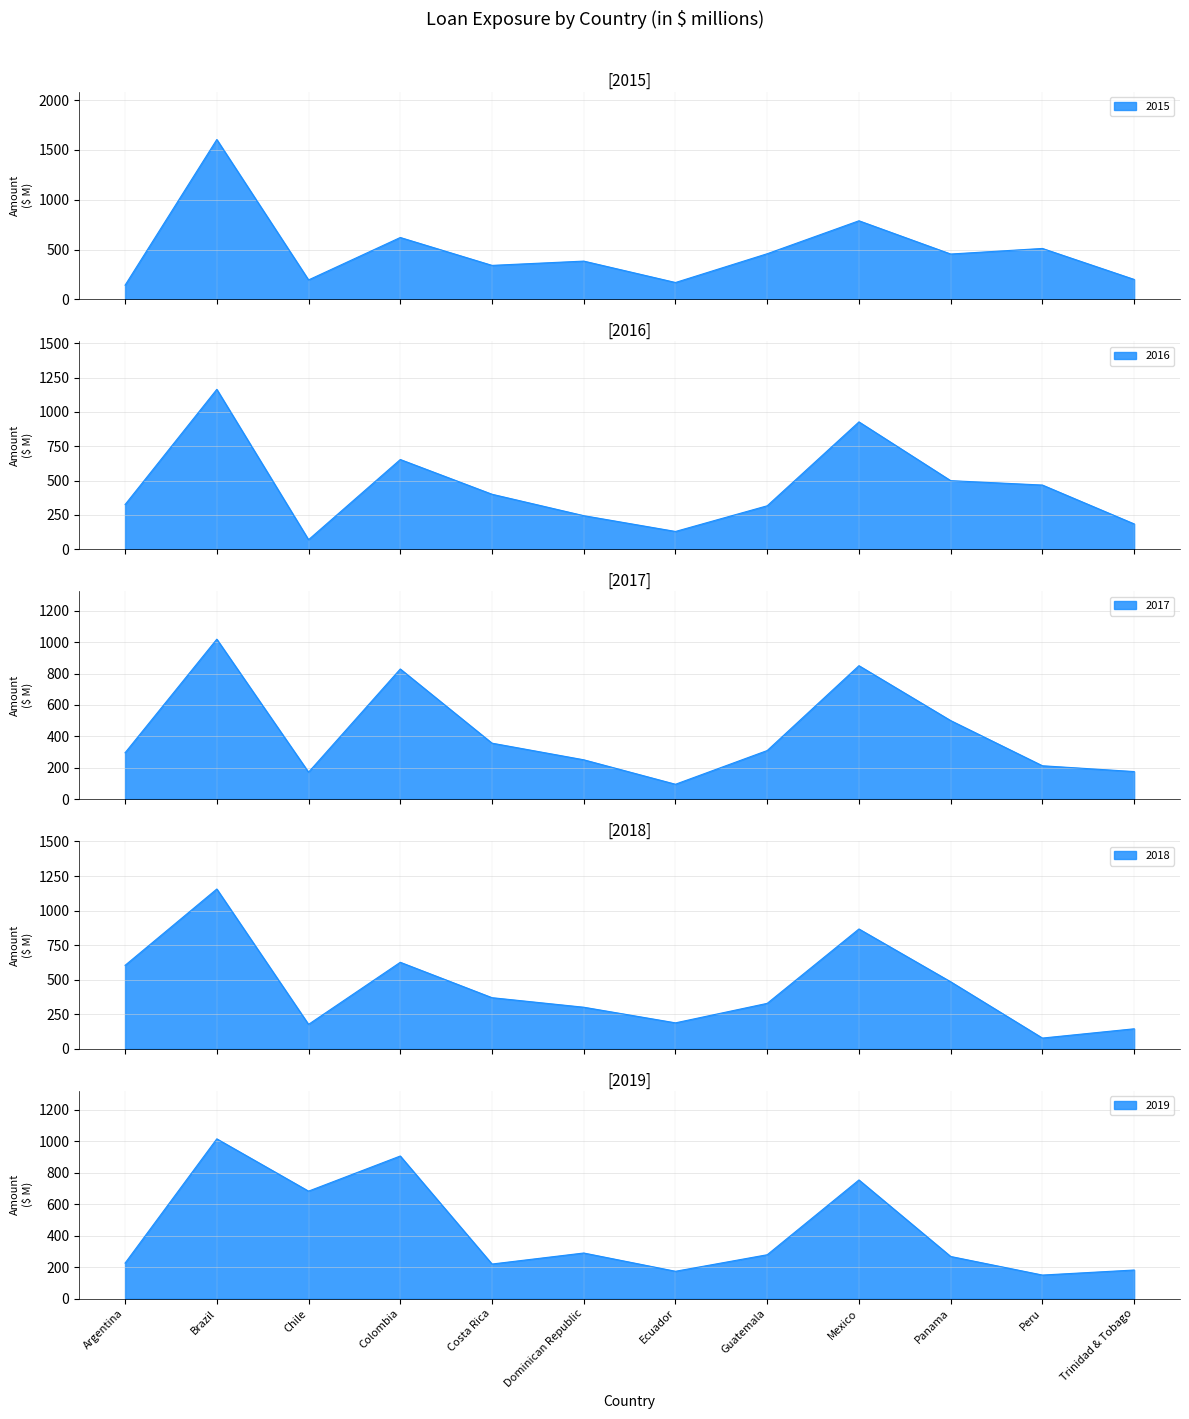

What is the greatest value displayed?

1605